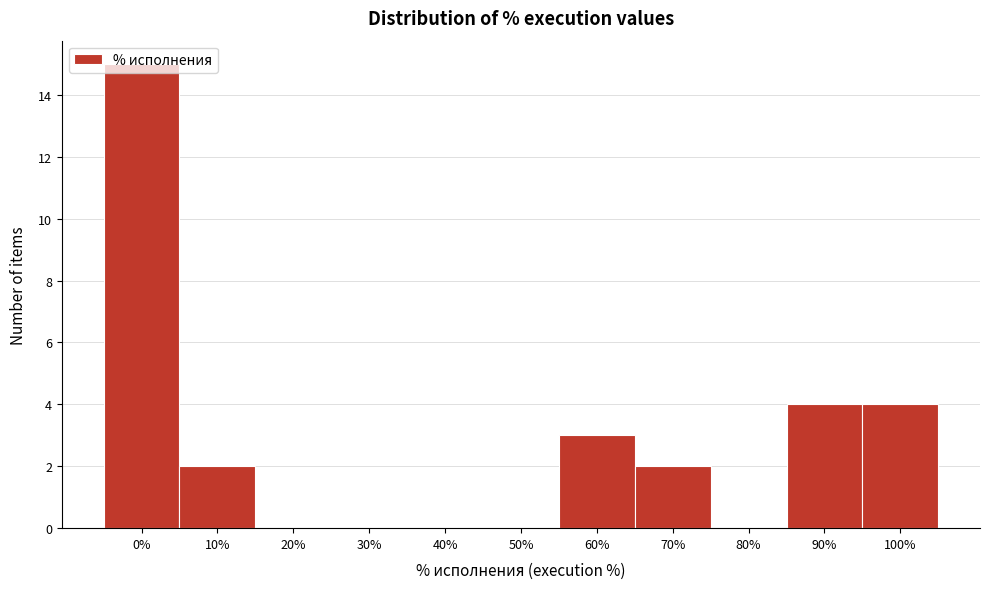

What is the greatest value displayed?

15